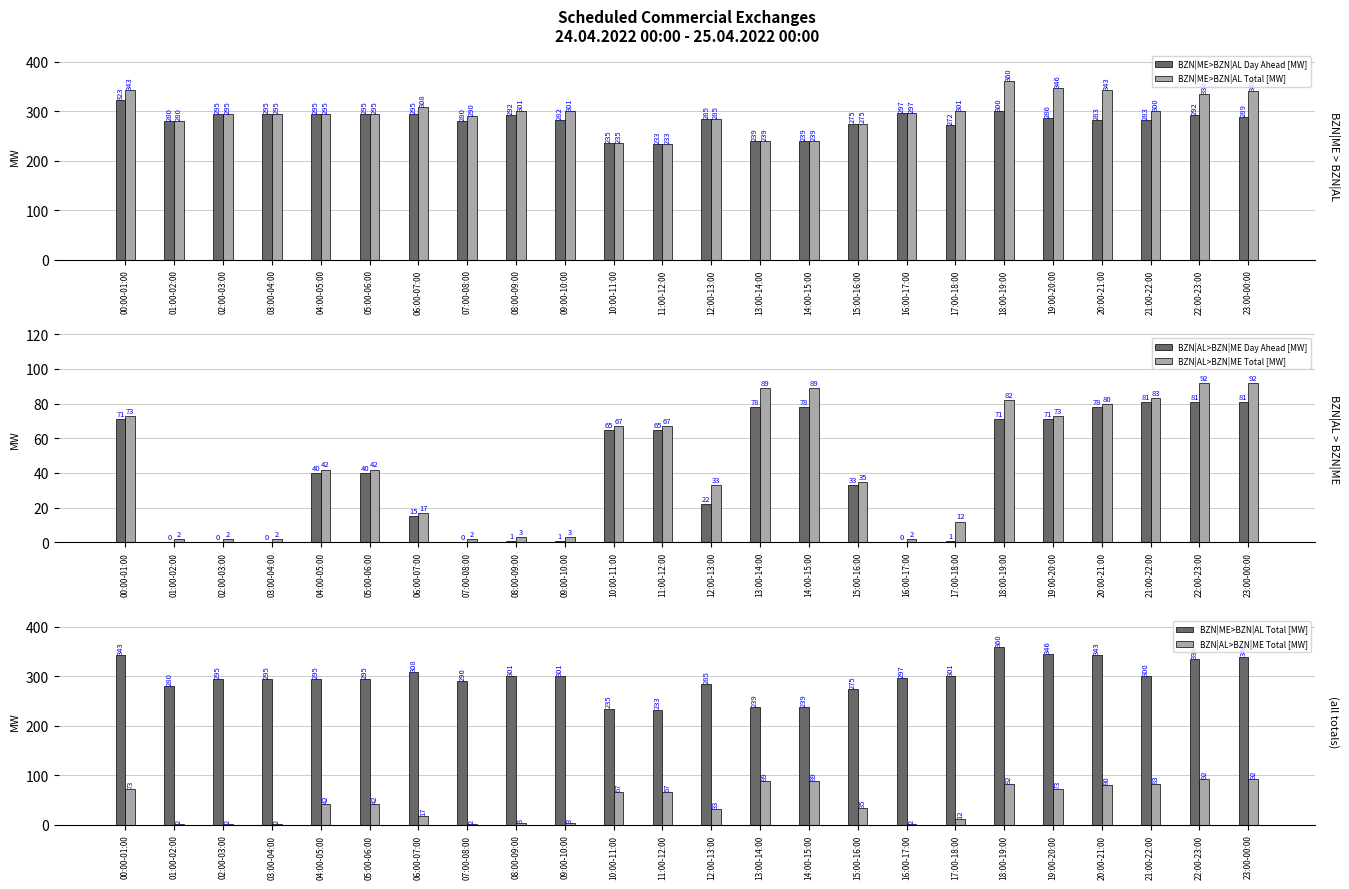

What is the label of the 4th bar from the left?

03:00-04:00